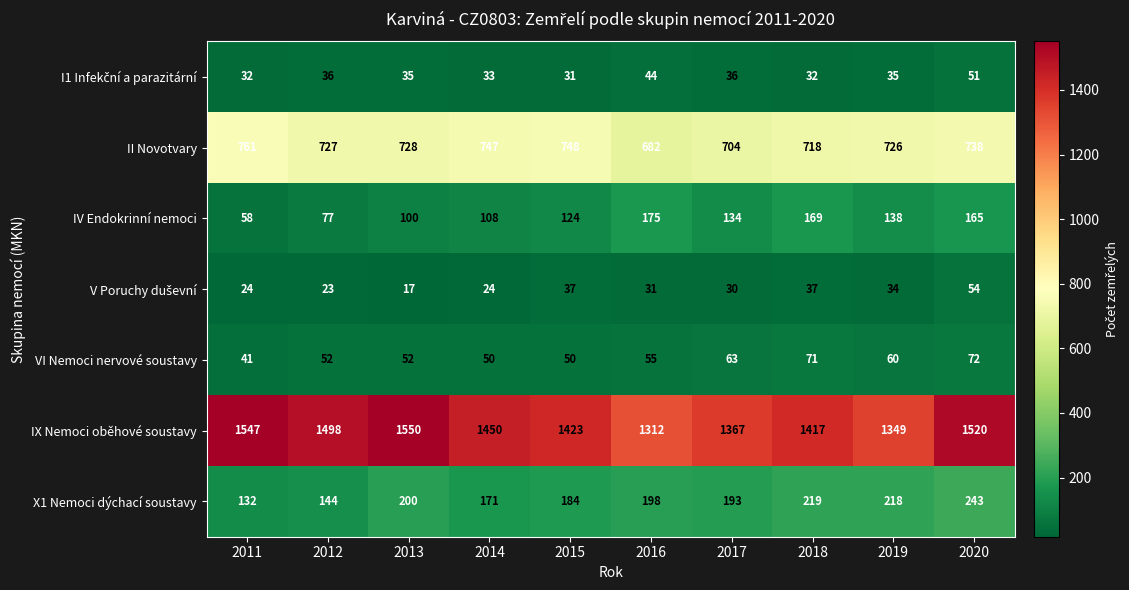

What is the difference between the highest and lowest values at 2019?

1315